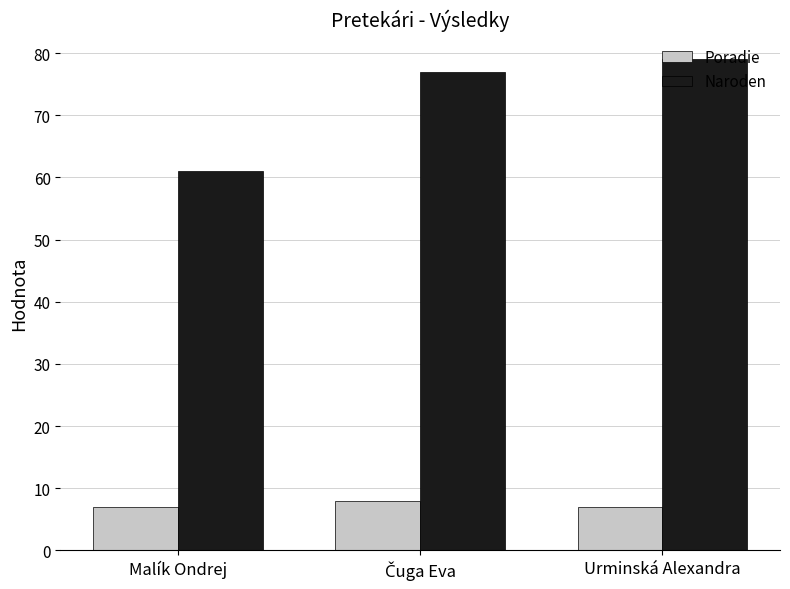

Which series has the widest spread of values?

Naroden